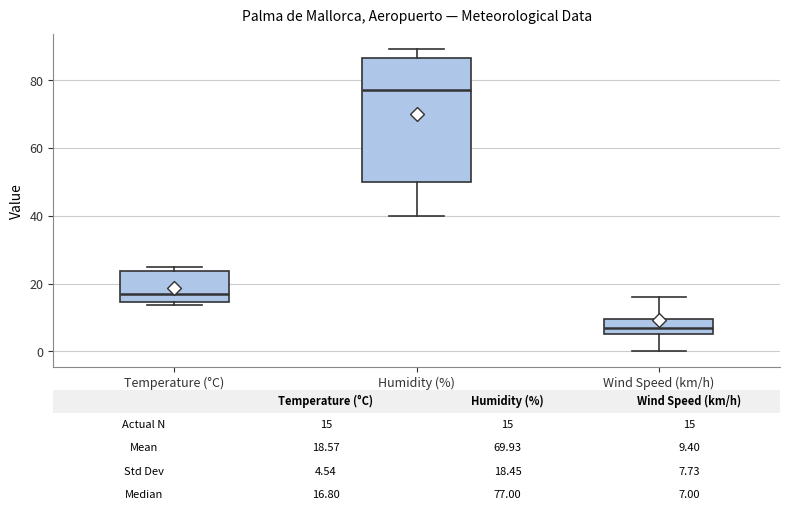

Which box is the tallest, from its lower edge to its upper edge?

Humidity (%)